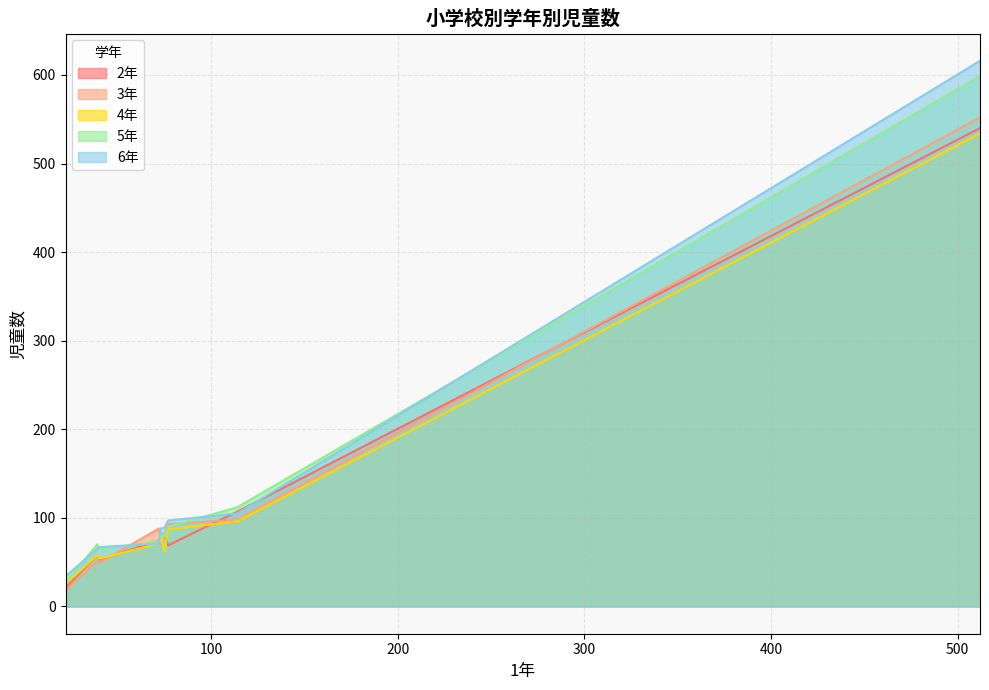

Which label corresponds to the largest value in the chart?

小学校合計